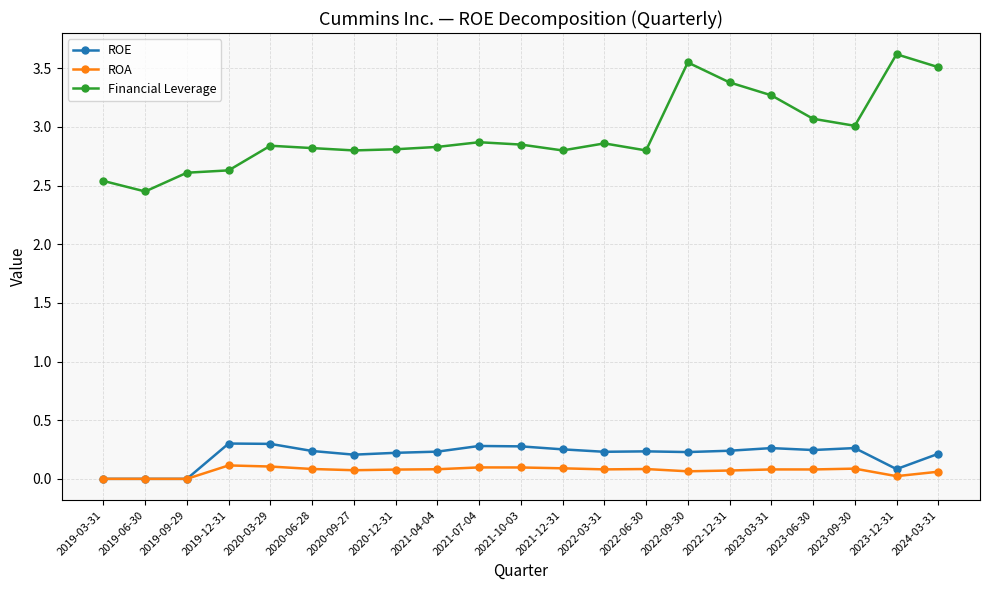

Which series has the largest range (max minus min)?

Financial Leverage